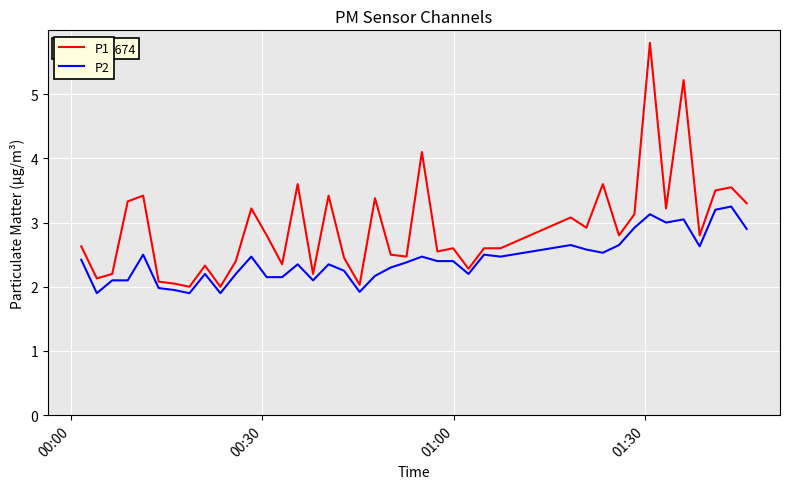

Rank the series by their maximum value, from lowest to highest.

P2, P1